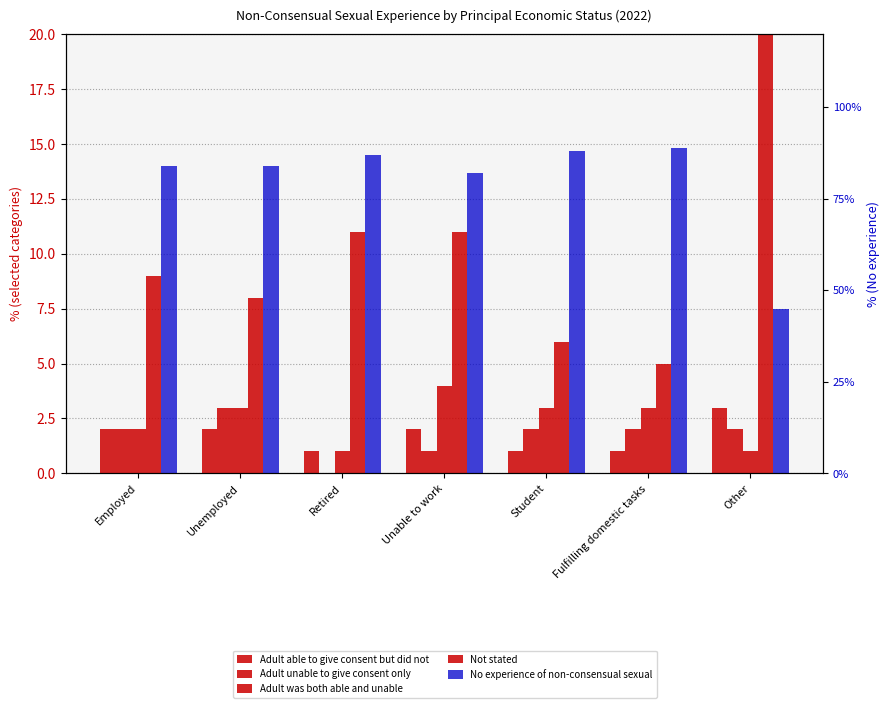

Reading left to right, what are all the values shown in this chart?

Adult able to give consent but did not: Employed=2	Unemployed=2	Retired=1	Unable to work=2	Student=1	Fulfilling domestic tasks=1	Other=3
Adult unable to give consent only: Employed=2	Unemployed=3	Retired=0	Unable to work=1	Student=2	Fulfilling domestic tasks=2	Other=2
Adult was both able and unable to give: Employed=2	Unemployed=3	Retired=1	Unable to work=4	Student=3	Fulfilling domestic tasks=3	Other=1
Not stated: Employed=9	Unemployed=8	Retired=11	Unable to work=11	Student=6	Fulfilling domestic tasks=5	Other=49
No experience of non-consensual sexual: Employed=84	Unemployed=84	Retired=87	Unable to work=82	Student=88	Fulfilling domestic tasks=89	Other=45